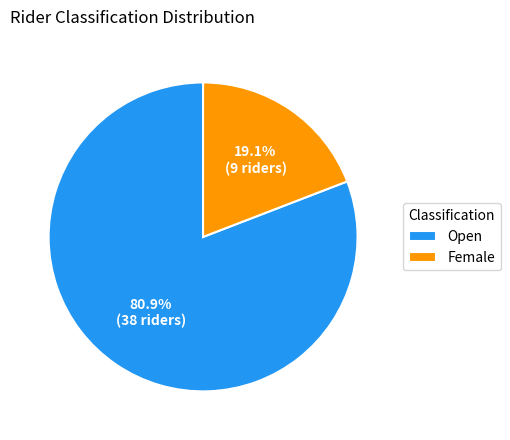

True or false: Open accounts for 81% of the total.

True